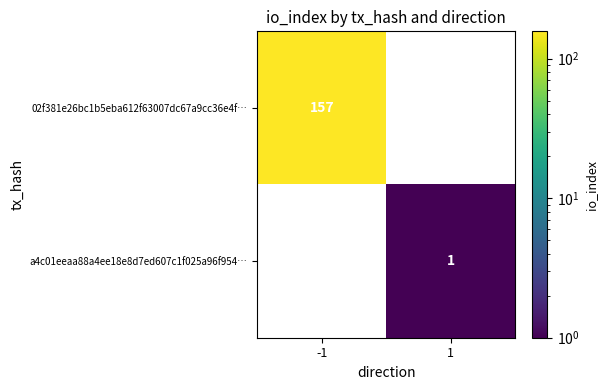

Is it true that a4c01eeaa88a4ee18e8d7ed607c1f025a96f954… equals 1 at 1?

True